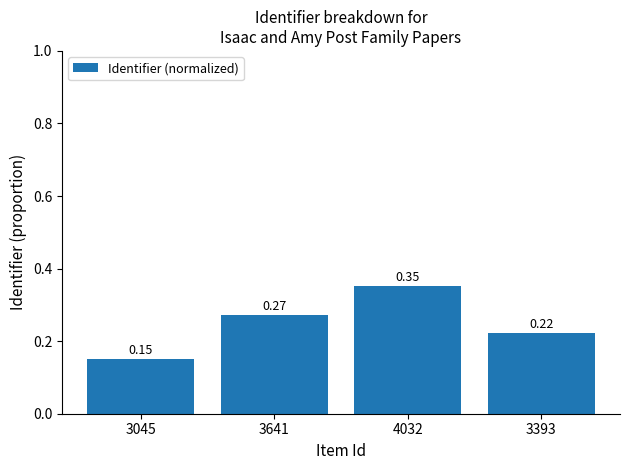

True or false: the data shows 0.1 at 3641.

False